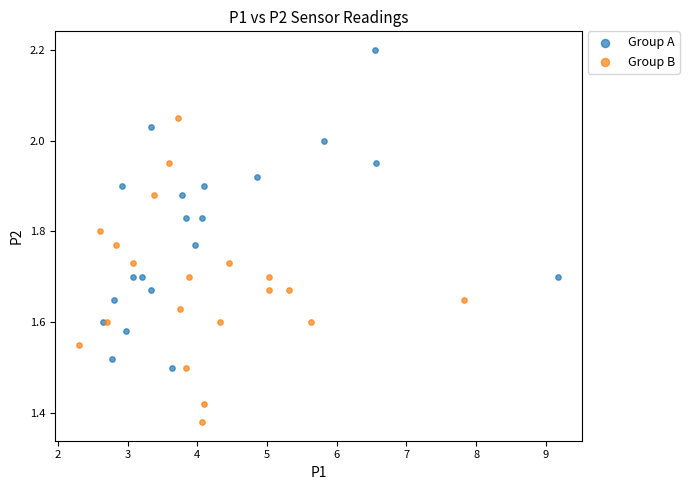

Which series contains the highest Y value?

Group A